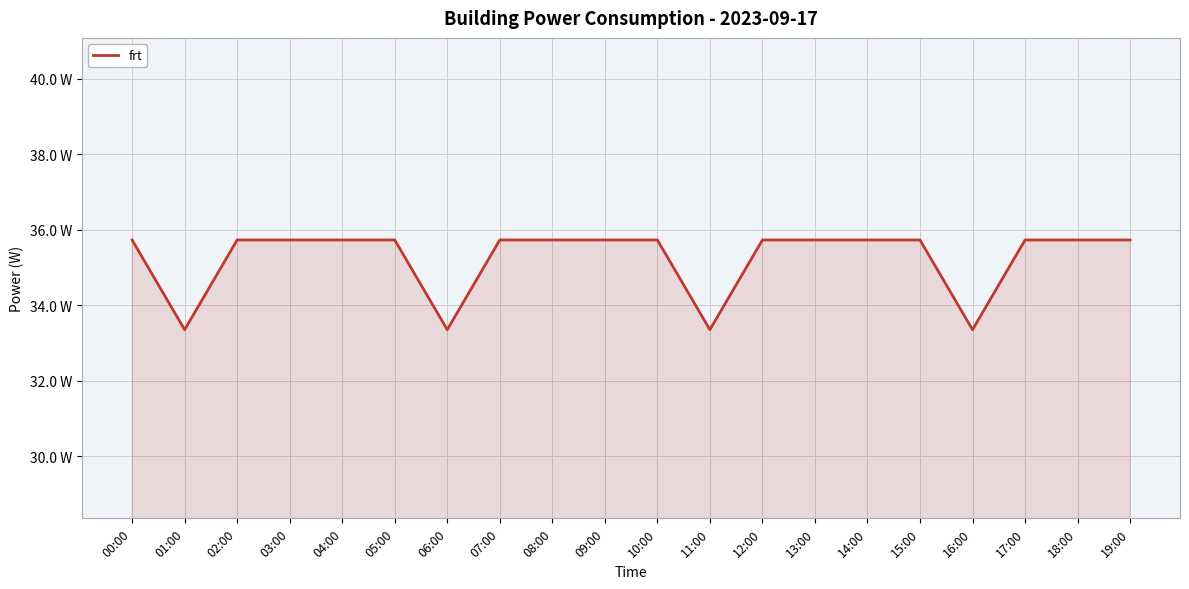

Rank the categories by value from lowest to highest.

01:00, 06:00, 11:00, 16:00, 00:00, 02:00, 03:00, 04:00, 05:00, 07:00, 08:00, 09:00, 10:00, 12:00, 13:00, 14:00, 15:00, 17:00, 18:00, 19:00